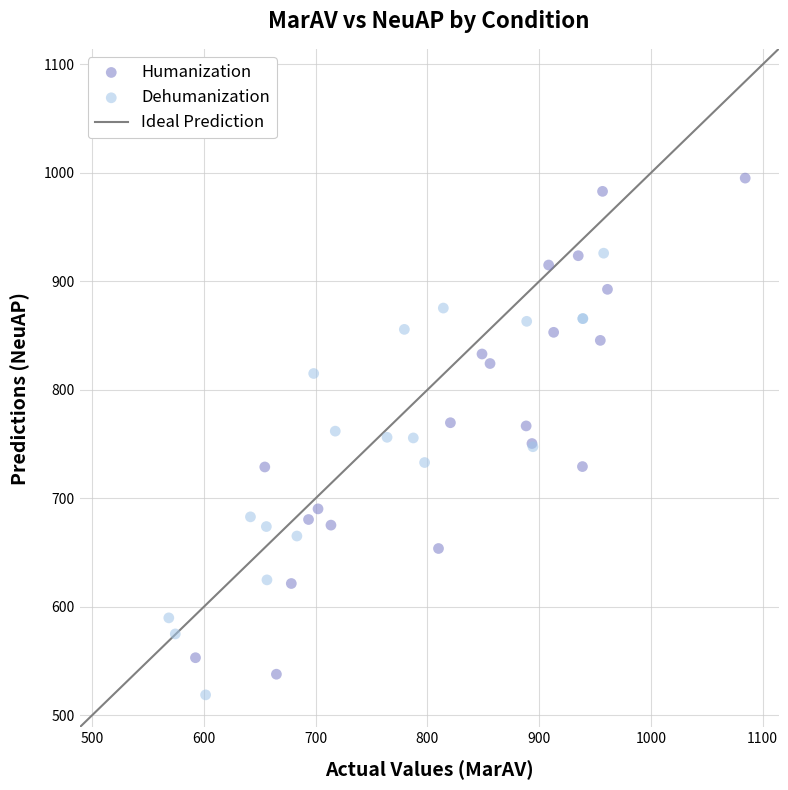

Which series contains the highest Y value?

Humanization